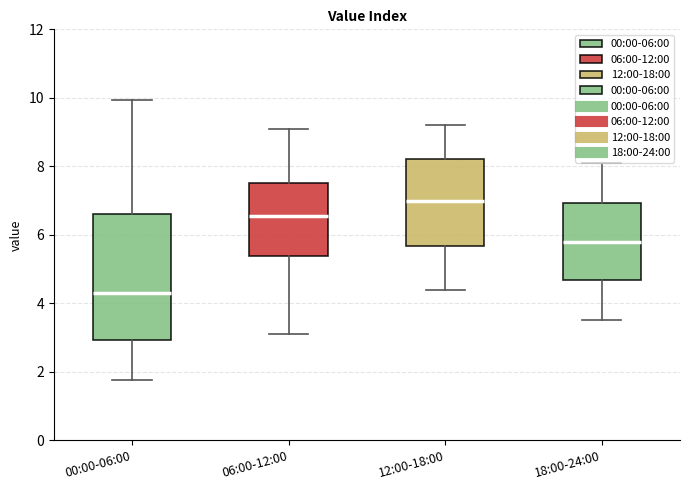

Which box has the lowest median line?

00:00-06:00